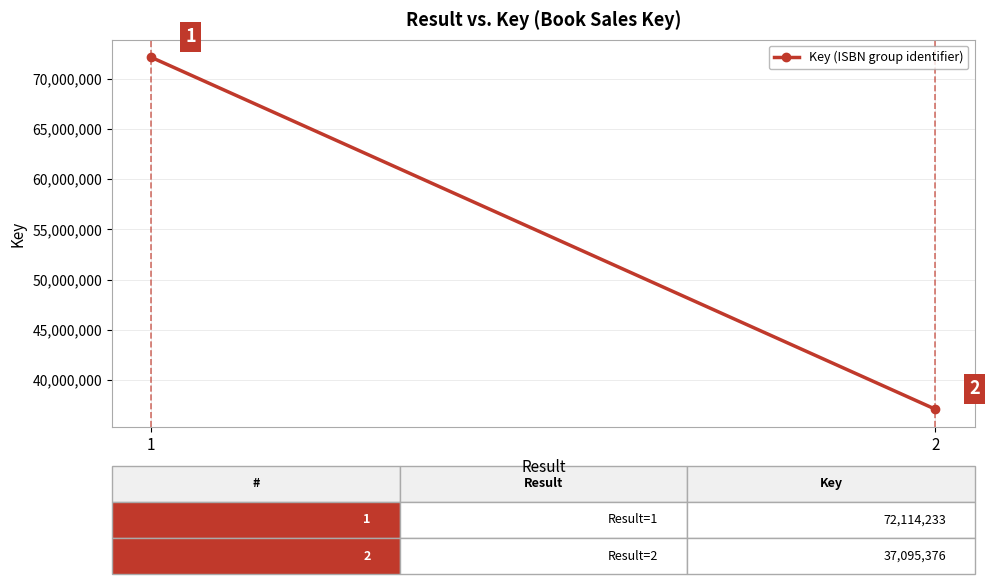

What is the maximum value shown in the chart?

72114233